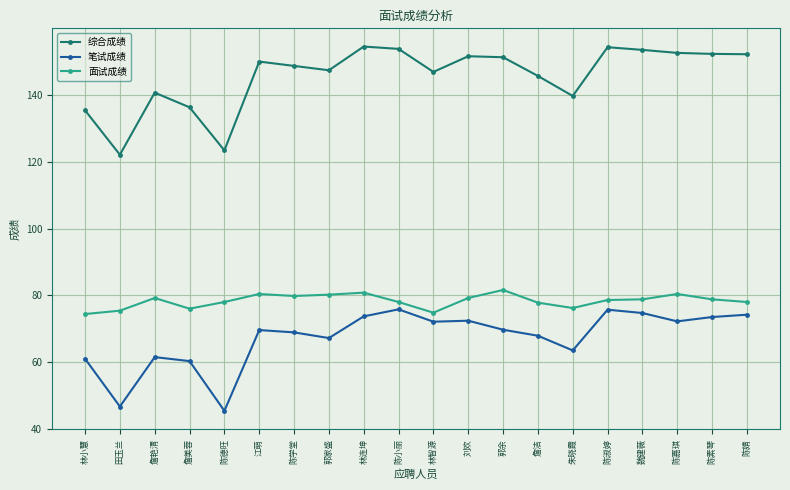

Is it true that 综合成绩 equals 151.3 at 郭余?

True